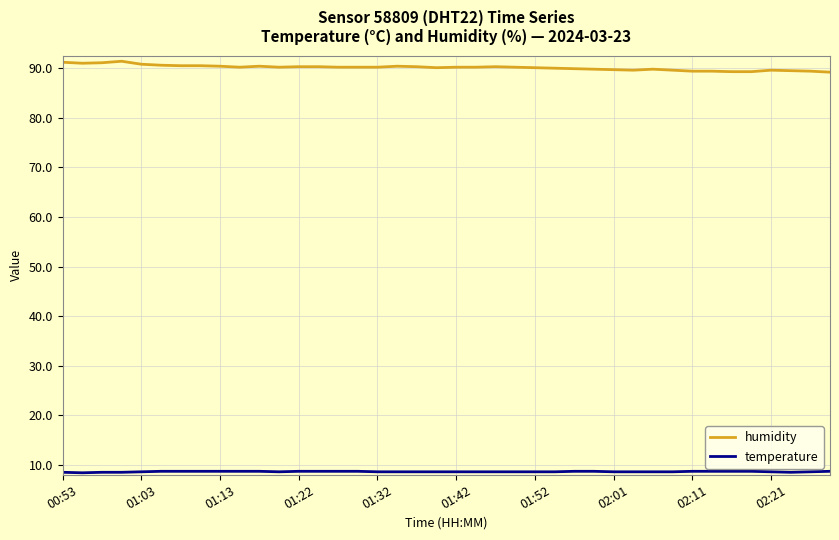

Which series has the widest spread of values?

humidity